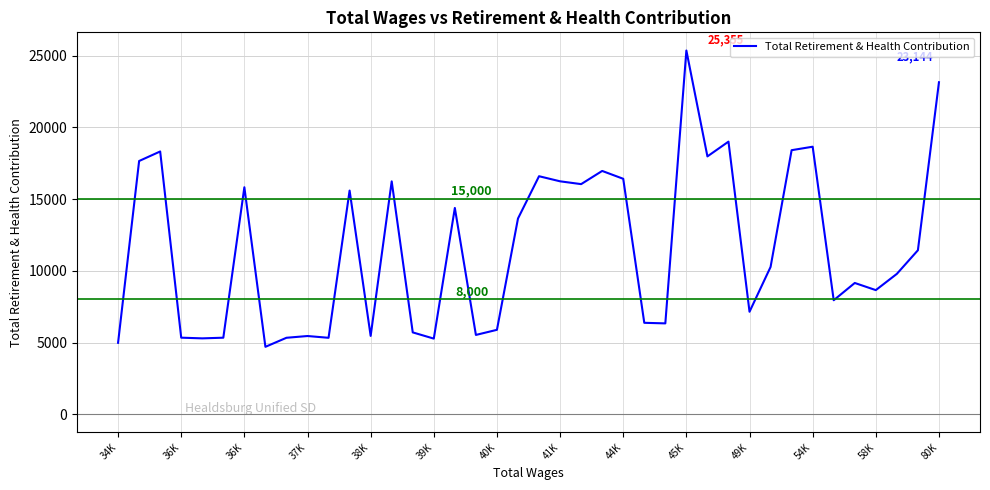

What is the smallest value displayed?

4701